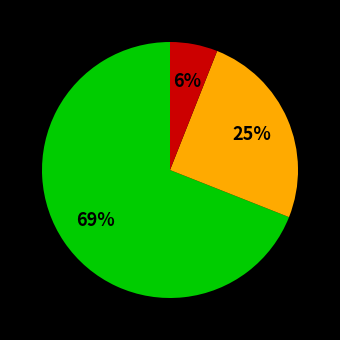

Does any single category account for the majority?

Yes